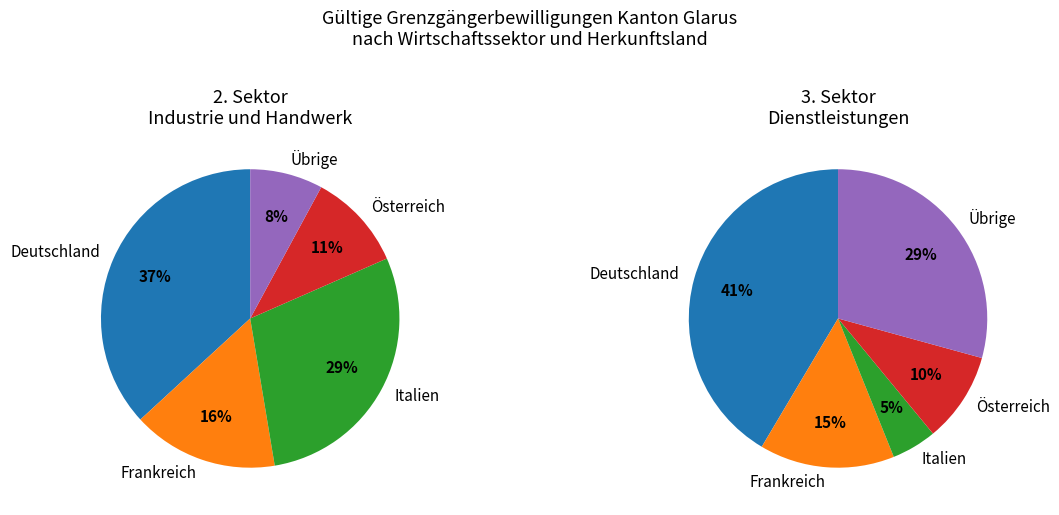

True or false: Übrige accounts for 19% of the total.

True